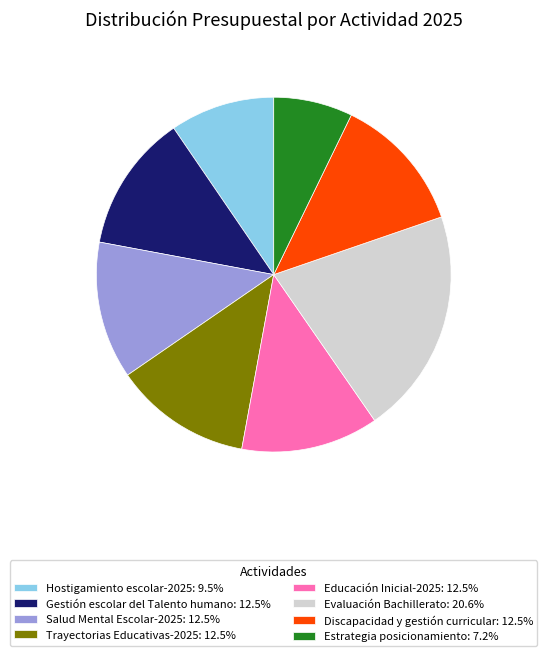

Approximately how many times larger is the value at Discapacidad y gestión curricular: 12.5% compared to Educación Inicial-2025: 12.5%?

1.0